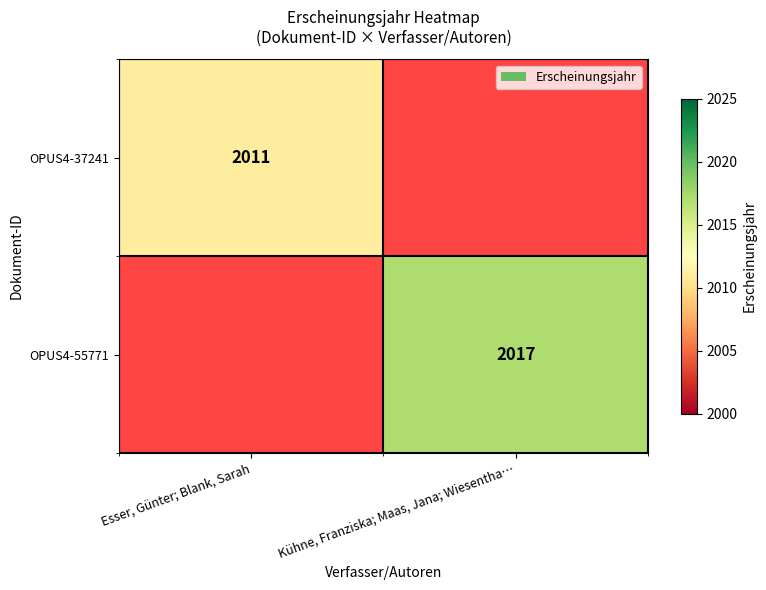

What is the total value across all series at Kühne, Franziska; Maas, Jana; Wiesentha…?

2017